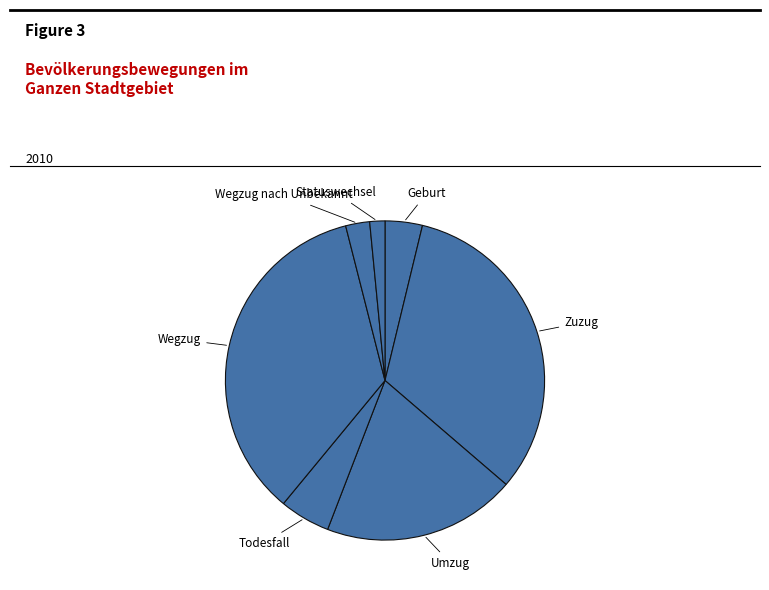

Which slice is the largest?

Wegzug